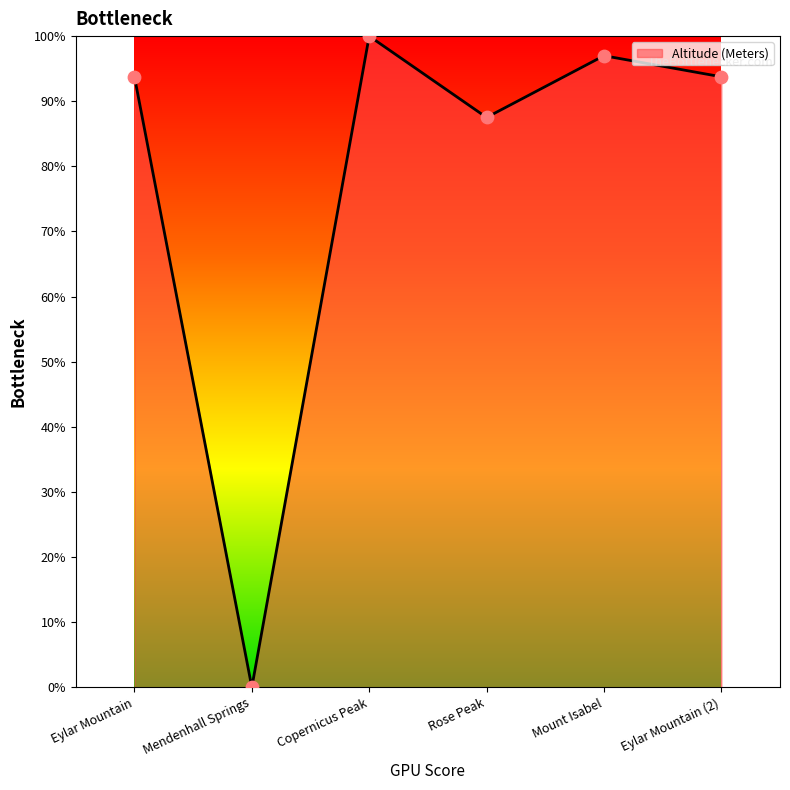

What is the ratio of the value at Eylar Mountain (2) to the value at Eylar Mountain?

1.0